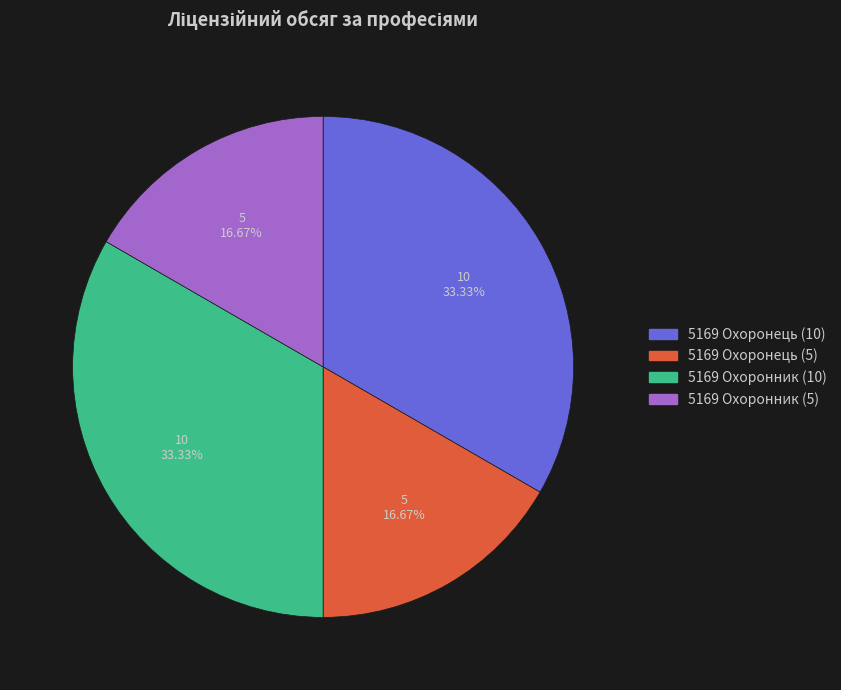

How many segments does this pie chart have?

4